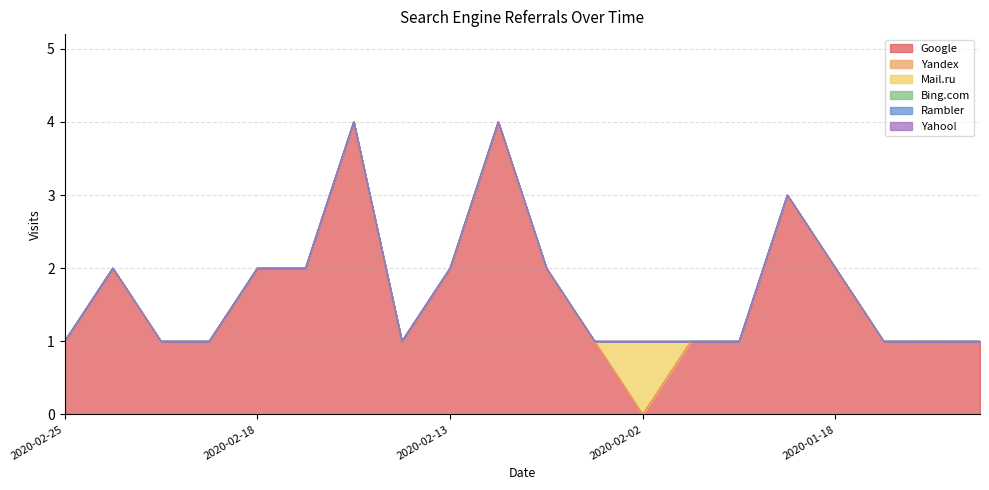

Count the Google values in the range 1 to 2.

16